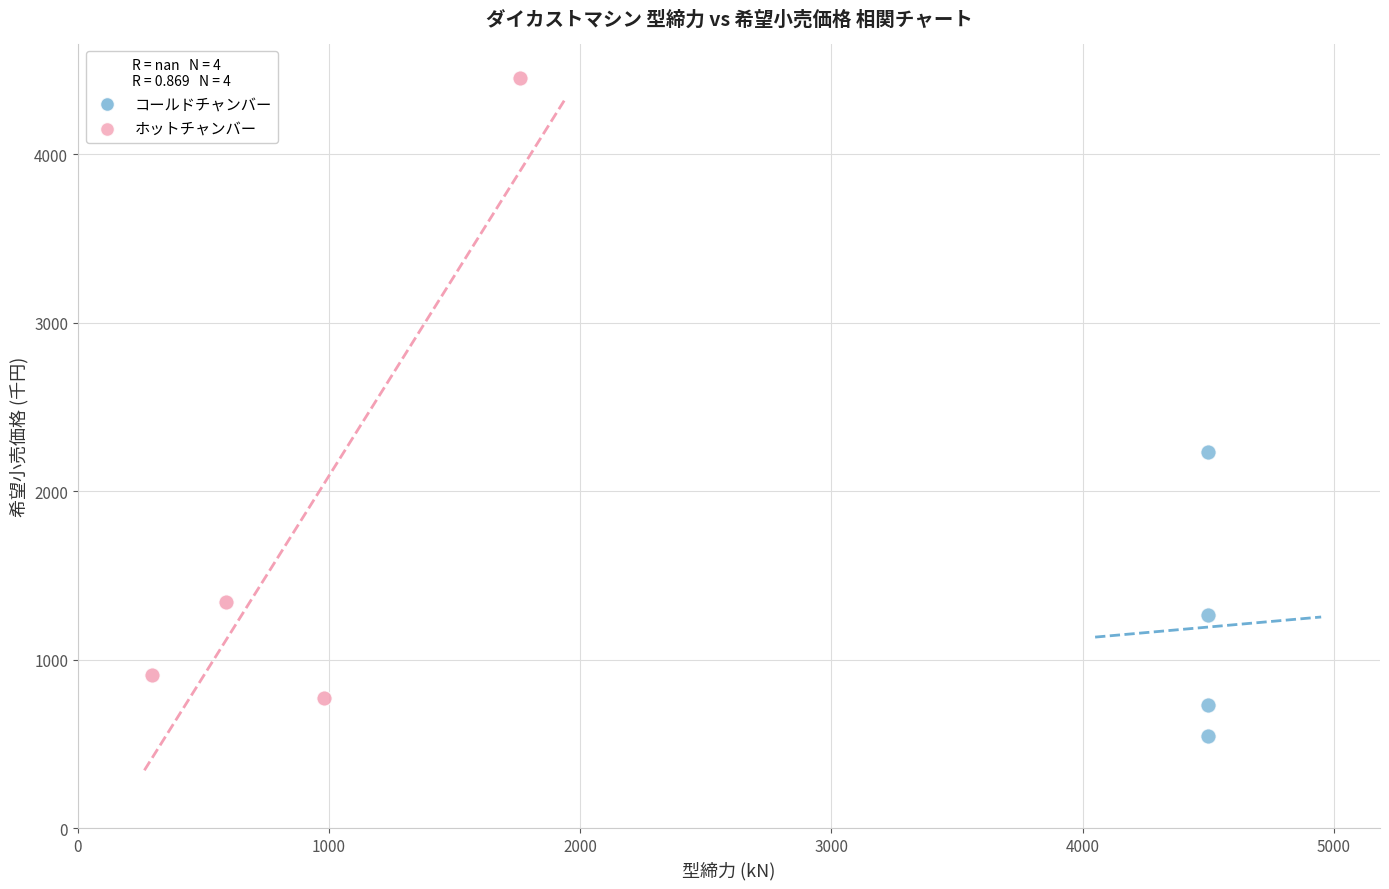

What are all the series names shown in the legend?

コールドチャンバー, ホットチャンバー